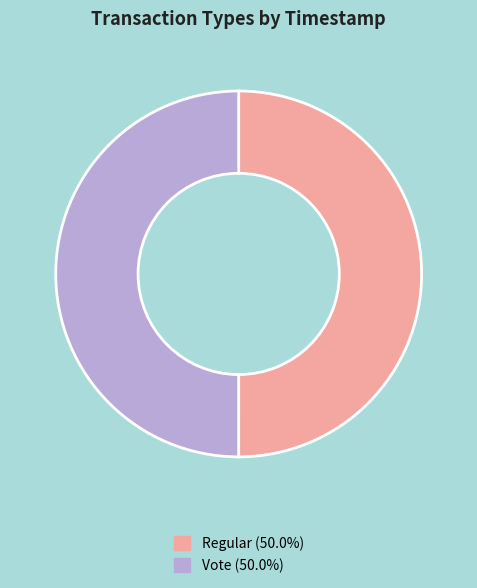

Is the sum of Regular and Vote greater than half?

Yes